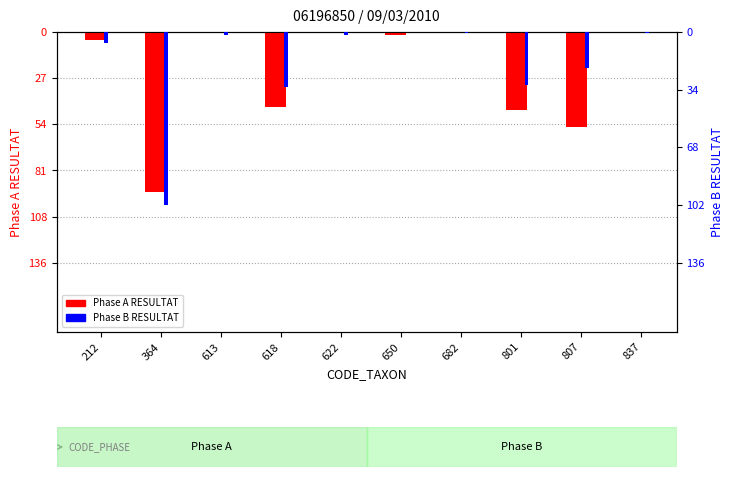

The value of Phase A (RESULTAT) at 837 is 0.0. True or false?

True